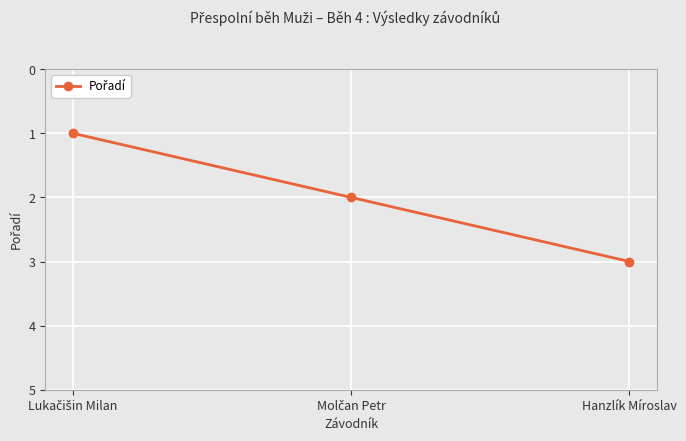

What is the greatest value displayed?

3